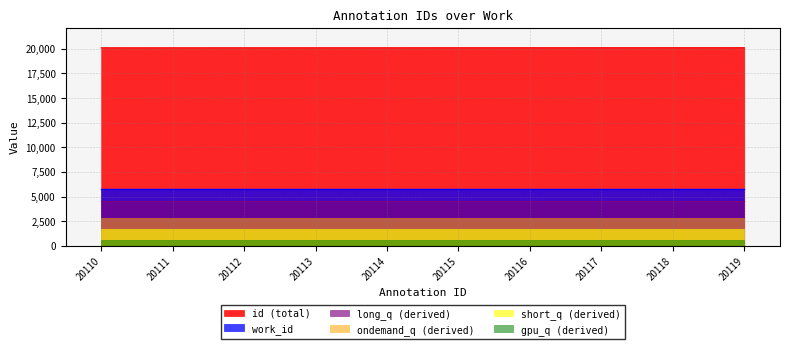

What is the change in value from 20114 to 20118?

+4